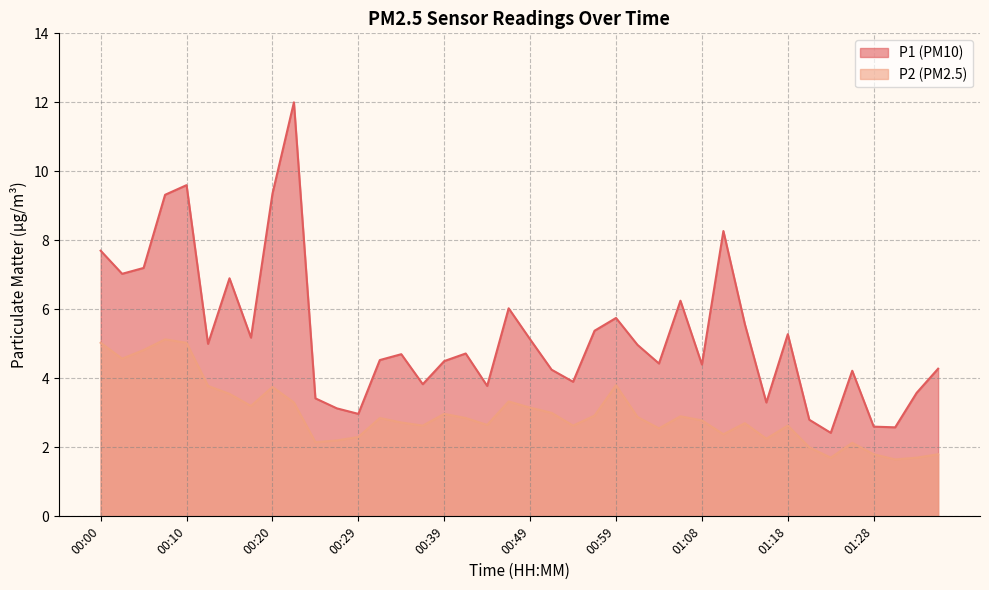

Reading left to right, extract all data points from this chart.

P1: 00:00=7.7	00:03=7.0	00:05=7.2	00:08=9.3	00:10=9.6	00:12=5.0	00:15=6.9	00:17=5.2	00:20=9.3	00:22=12.0	00:25=3.4	00:27=3.1	00:29=3.0	00:32=4.5	00:34=4.7	00:37=3.8	00:39=4.5	00:42=4.7	00:44=3.8	00:46=6.0	00:49=5.1	00:51=4.2	00:54=3.9	00:56=5.4	00:59=5.8	01:01=5.0	01:03=4.4	01:06=6.2	01:08=4.4	01:11=8.3	01:13=5.6	01:16=3.3	01:18=5.3	01:20=2.8	01:23=2.4	01:25=4.2	01:28=2.6	01:30=2.6	01:33=3.6	01:35=4.3
P2: 00:00=5.0	00:03=4.6	00:05=4.8	00:08=5.1	00:10=5.0	00:12=3.8	00:15=3.5	00:17=3.2	00:20=3.8	00:22=3.3	00:25=2.1	00:27=2.2	00:29=2.3	00:32=2.9	00:34=2.7	00:37=2.6	00:39=3.0	00:42=2.9	00:44=2.6	00:46=3.3	00:49=3.1	00:51=3.0	00:54=2.6	00:56=2.9	00:59=3.8	01:01=2.9	01:03=2.5	01:06=2.9	01:08=2.8	01:11=2.4	01:13=2.7	01:16=2.2	01:18=2.6	01:20=2.0	01:23=1.7	01:25=2.1	01:28=1.8	01:30=1.6	01:33=1.7	01:35=1.8